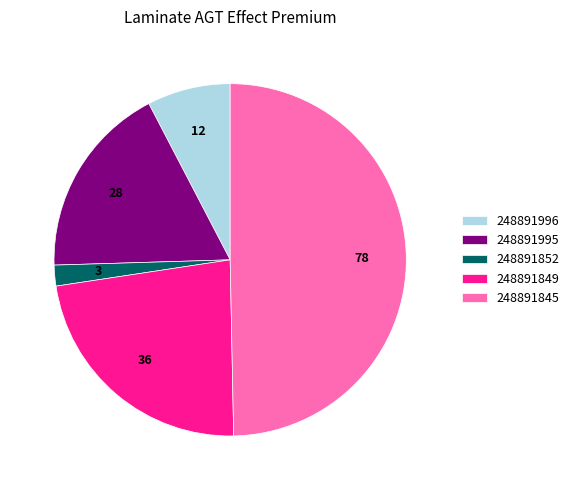

Which category has the smallest portion of the pie?

248891852